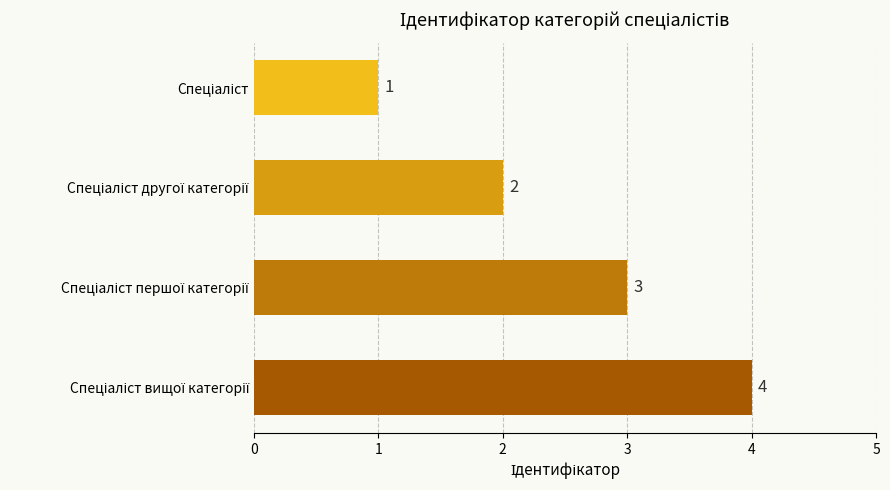

What is the sum of all values?

10